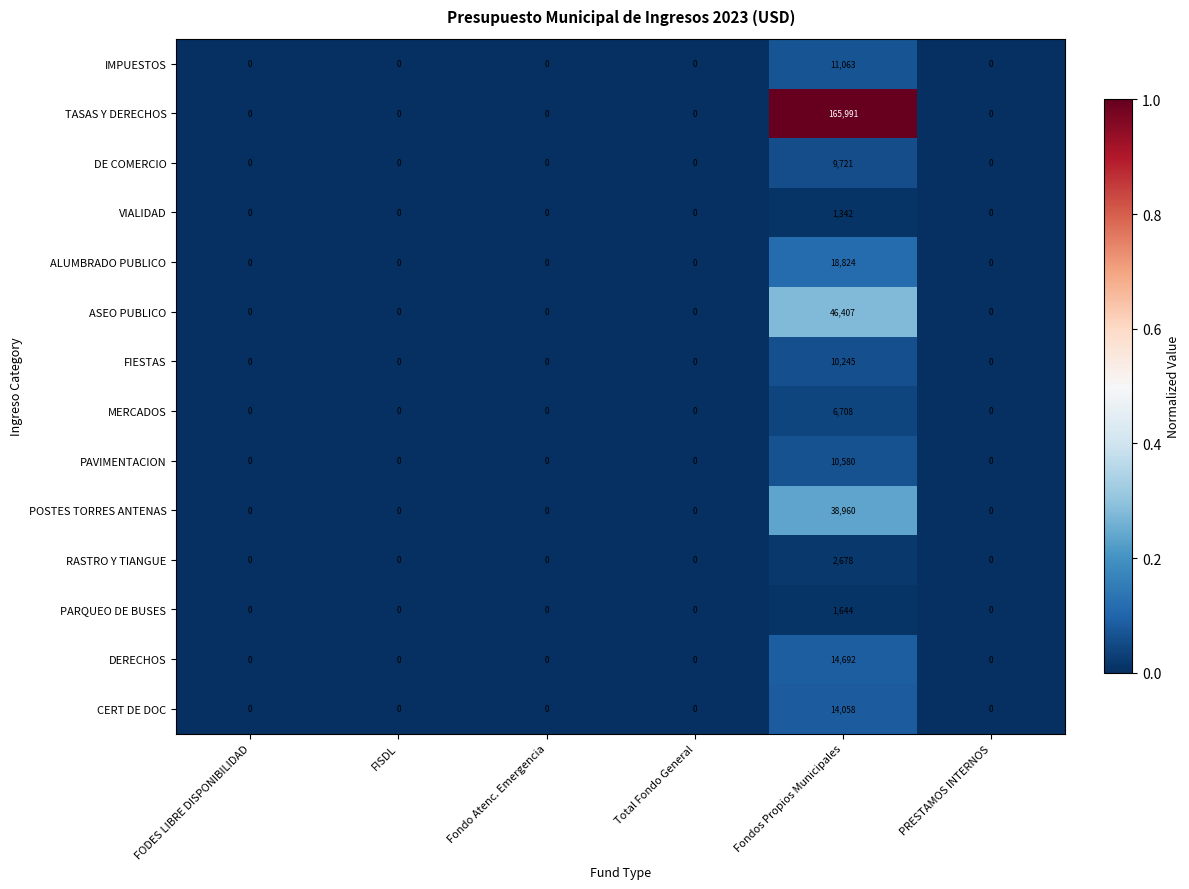

The value of ALUMBRADO PUBLICO at Fondos Propios Municipales is 18824. True or false?

True